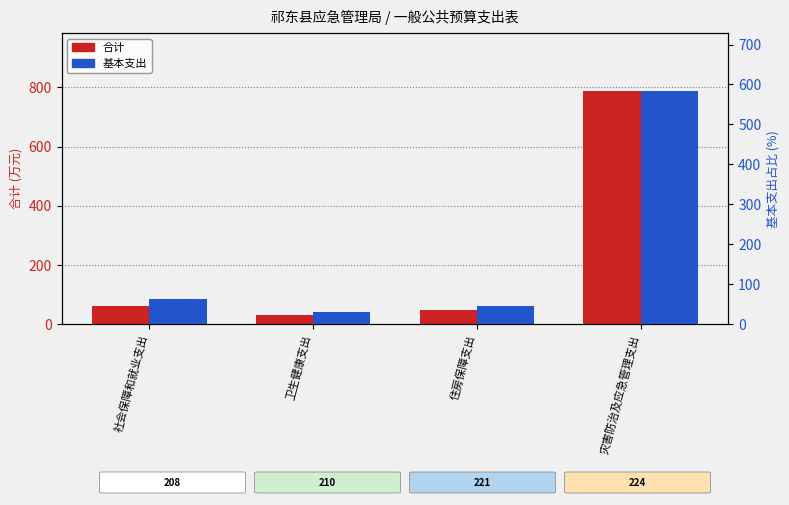

At which category is the sum across all series the highest?

灾害防治及应急管理支出